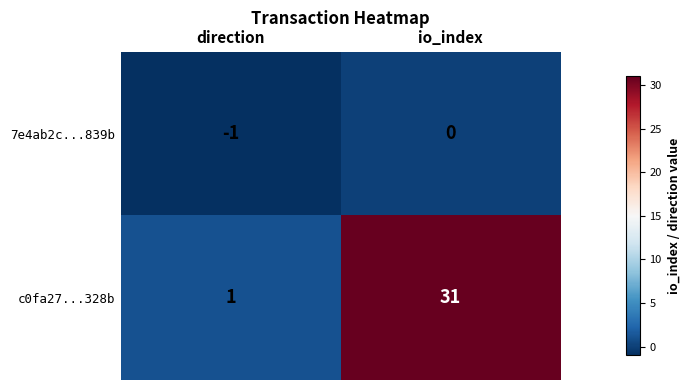

At how many categories does at least one series exceed 20?

1